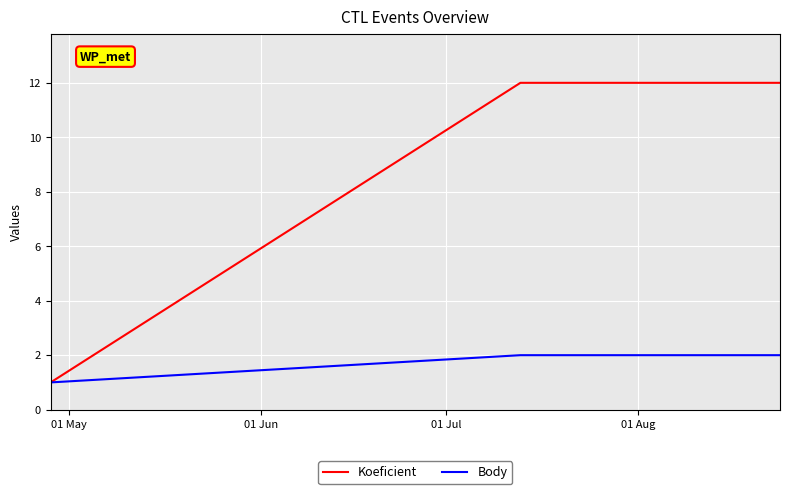

How many distinct data groups are displayed?

2